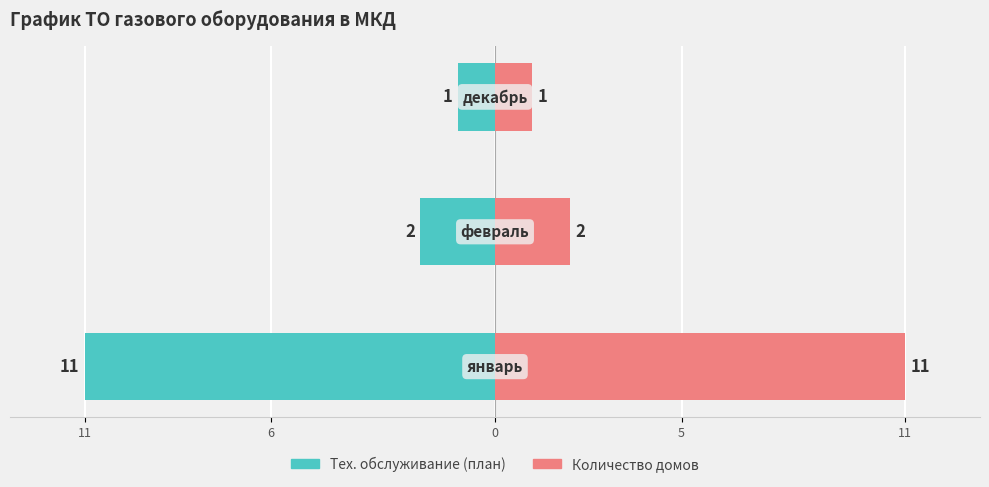

True or false: Январь/Февраль/Декабрь has a value of -19 at 11.

False